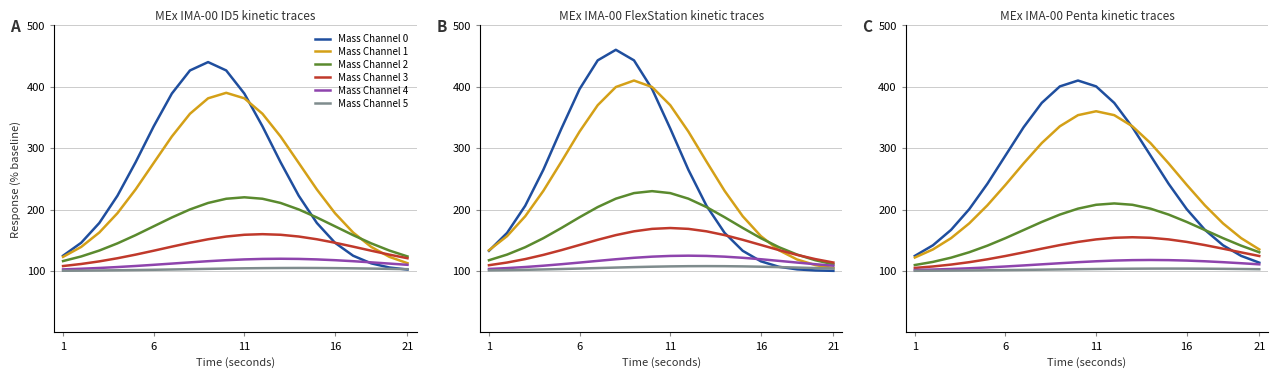

Which series has the largest range (max minus min)?

Mass Channel 0